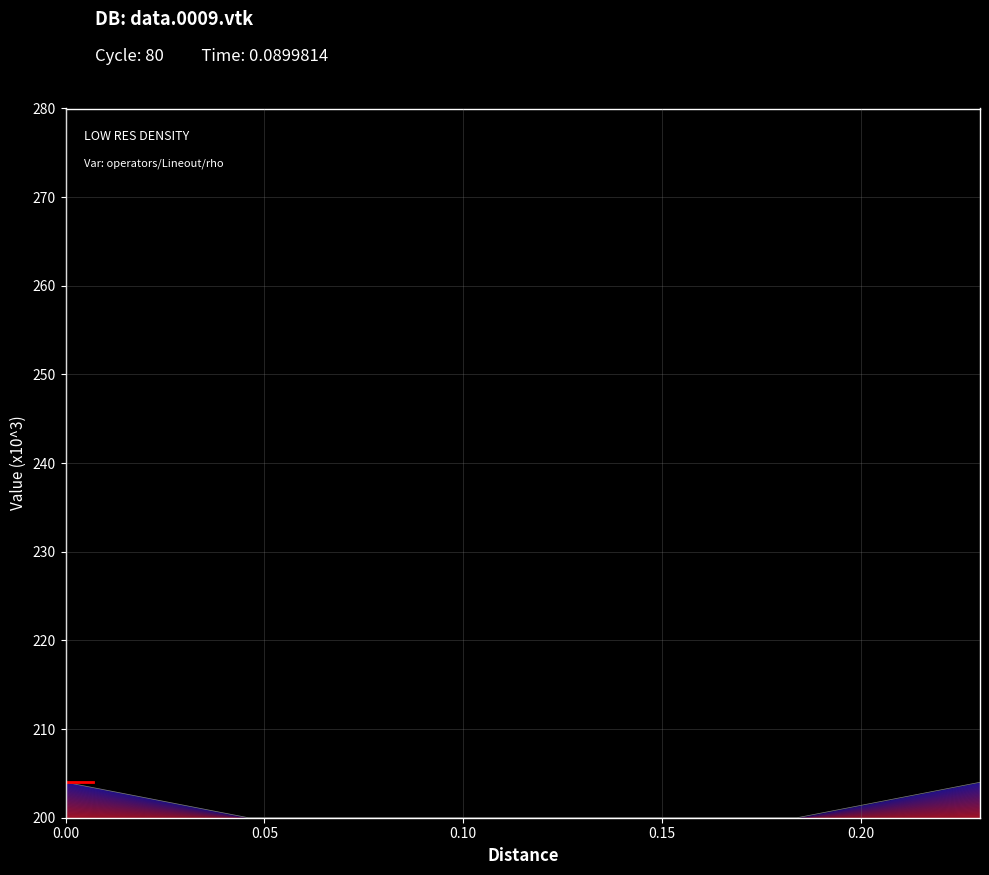

How many lines are shown in the chart?

1